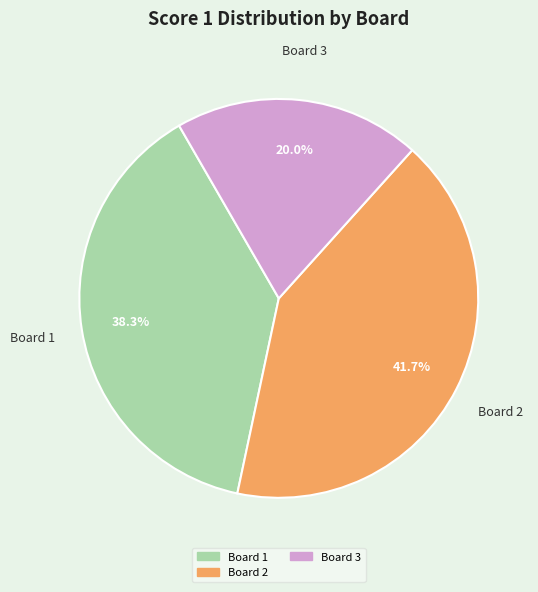

Is there a majority slice in this chart?

No